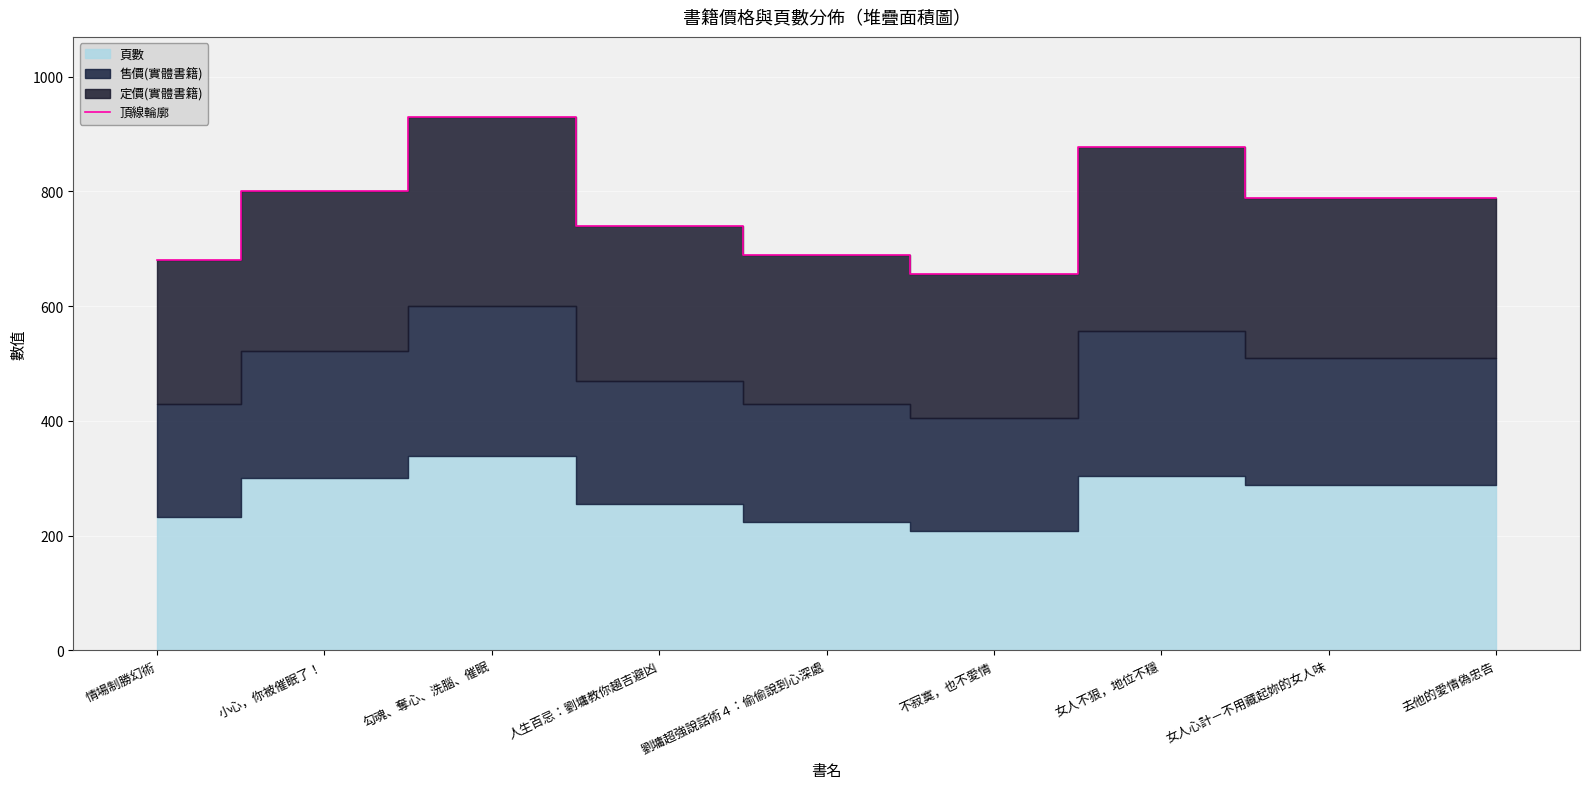

Is it true that 頂線輪廓 equals 929.7 at 勾魂、奪心、洗腦、催眠?

True